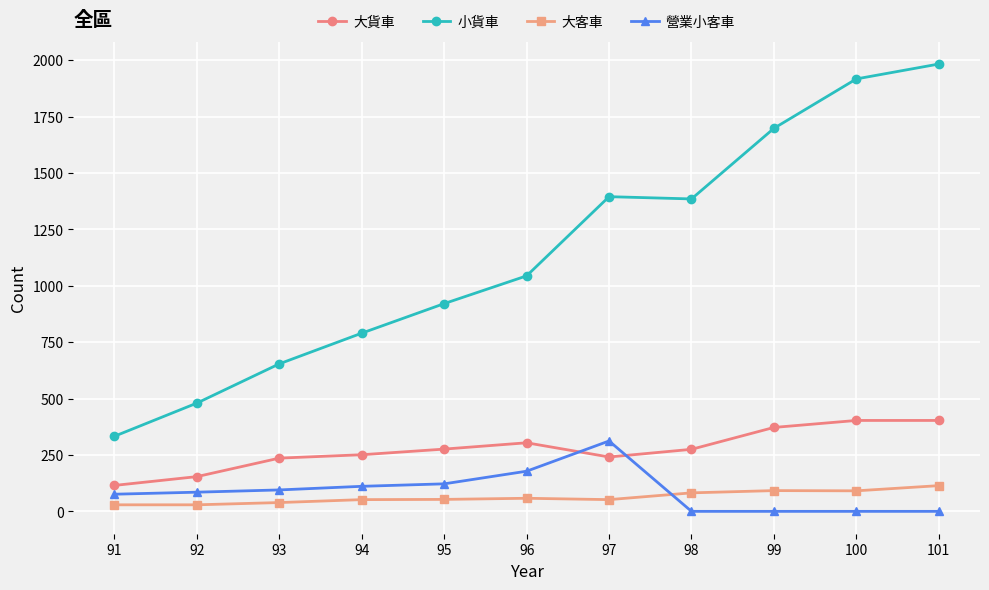

What is the minimum value for 大貨車?

115